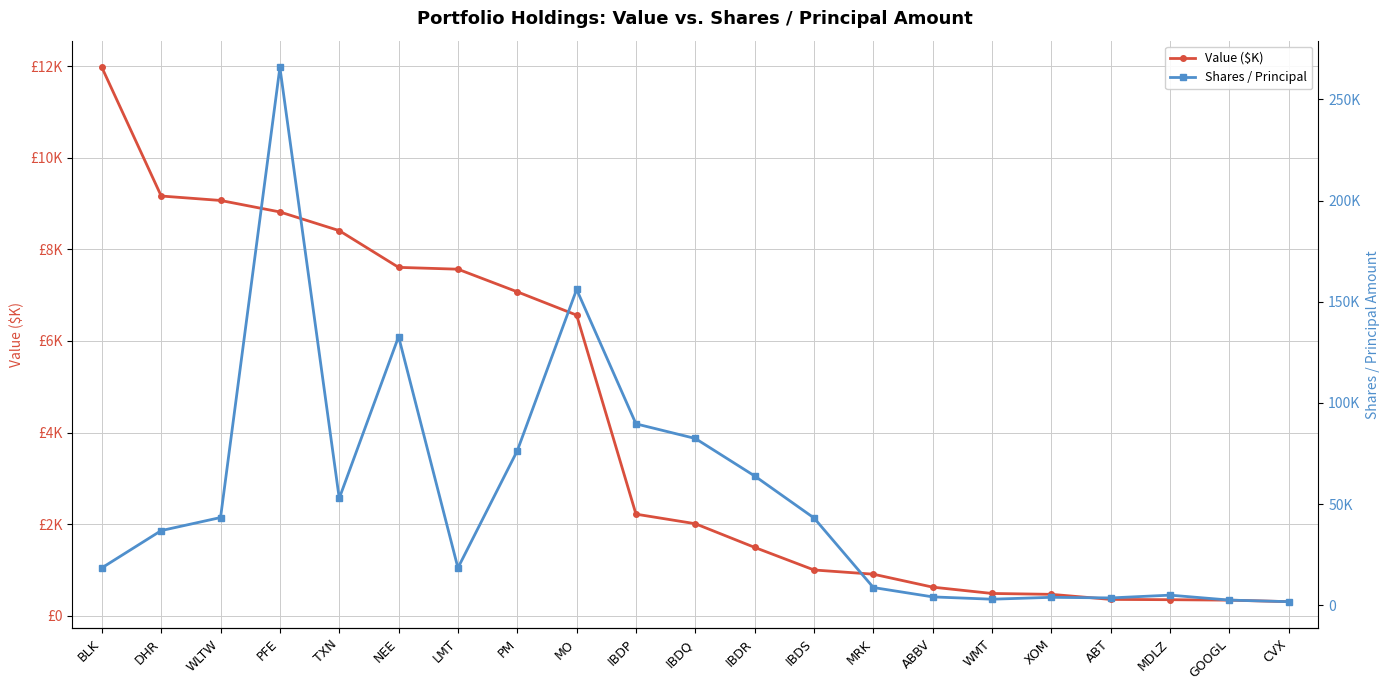

What is the label of the 4th point from the left?

PFE